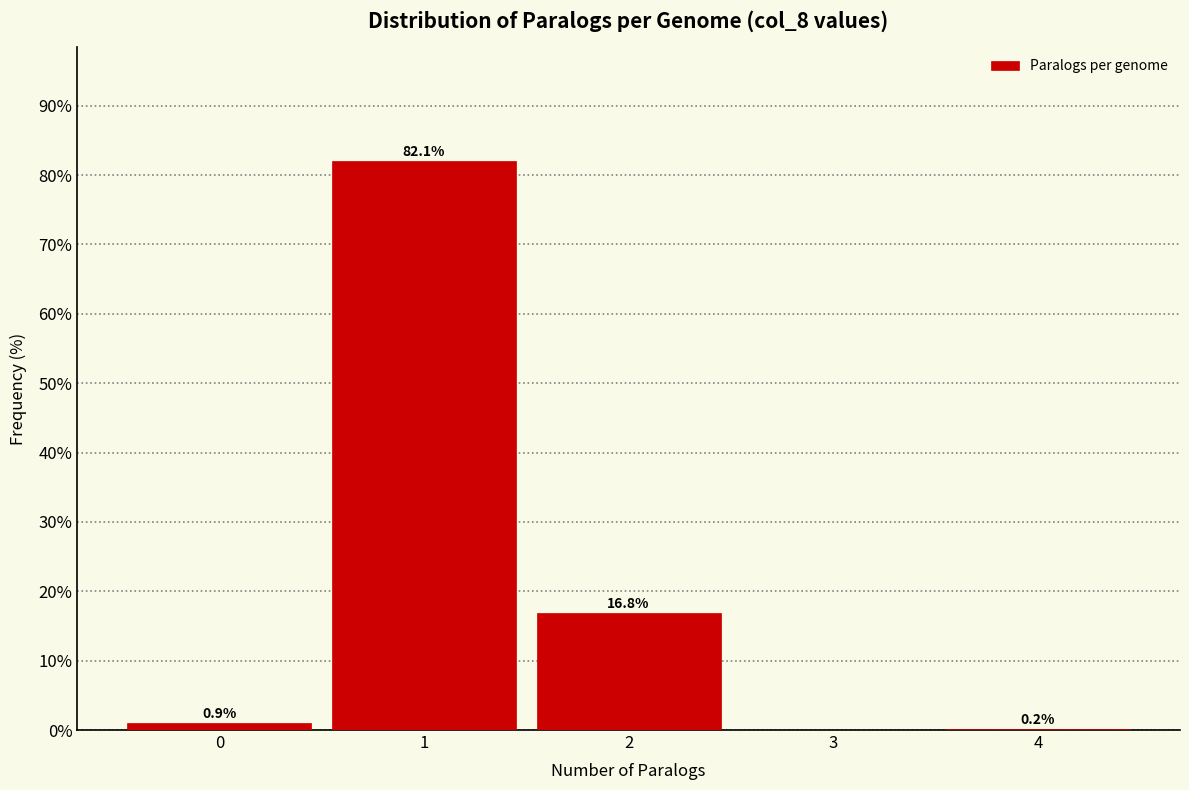

Reading right to left, extract all data points from this chart.

4=0.2	3=0.0	2=16.8	1=82.1	0=0.9